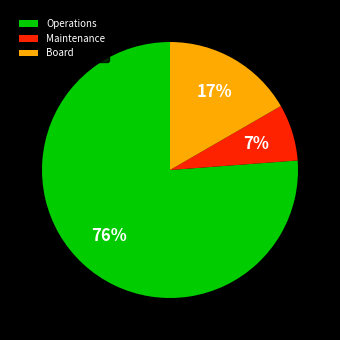

Is it true that Maintenance is 1% of the pie?

False